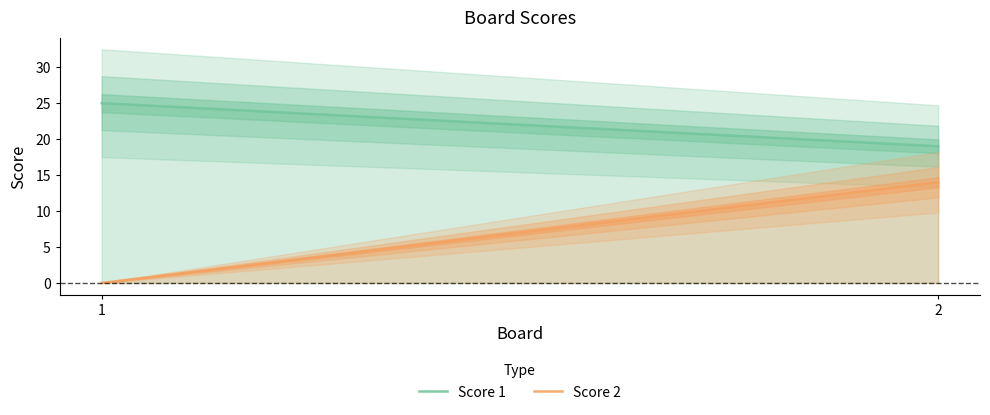

At how many categories does at least one series exceed 1?

2